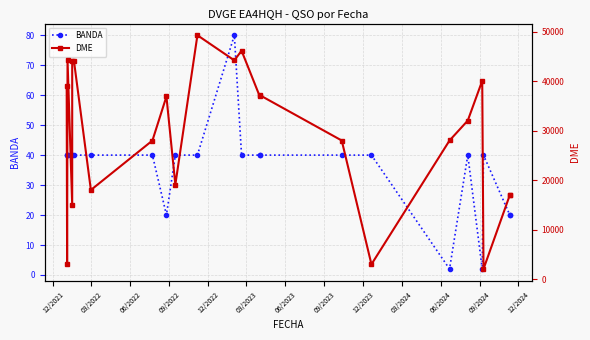

What is the minimum value shown in the chart?

2